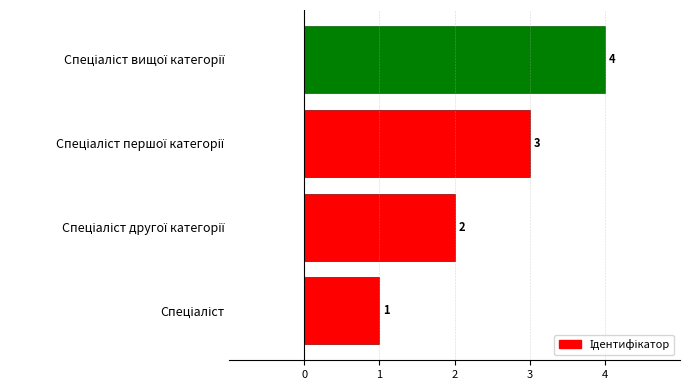

What is the difference between the maximum and minimum values?

3